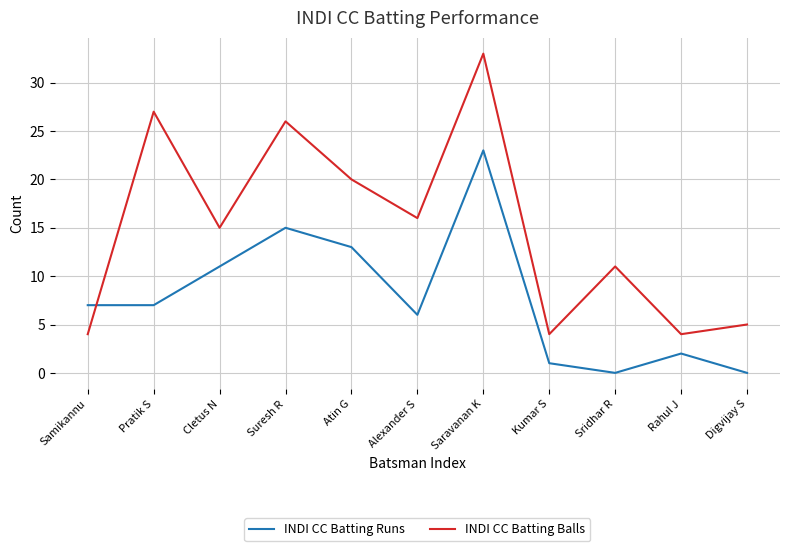

Is the value of INDI CC Batting Balls at Samikannu greater than the value of INDI CC Batting Runs at Suresh R?

No